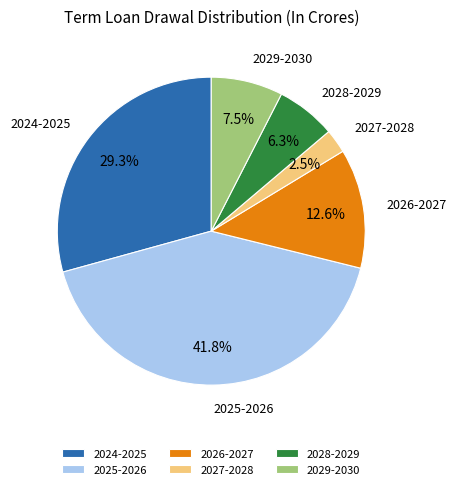

To the nearest percent, what is the difference between the 2029-2030 and 2027-2028 slice percentages?

5%